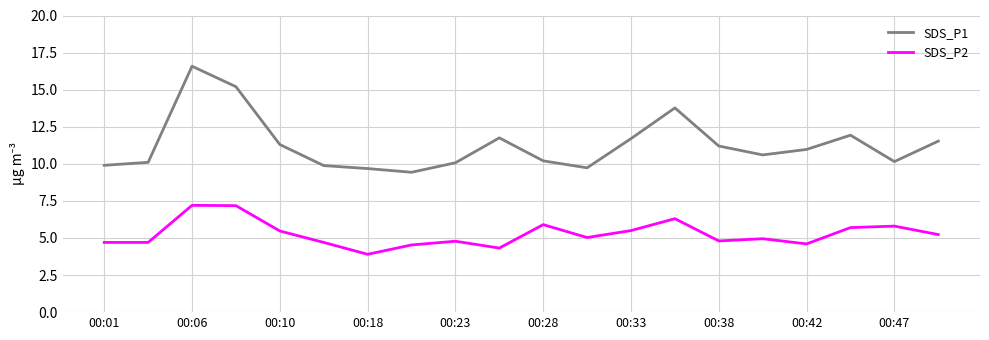

Rank the series by their maximum value, from highest to lowest.

SDS_P1, SDS_P2